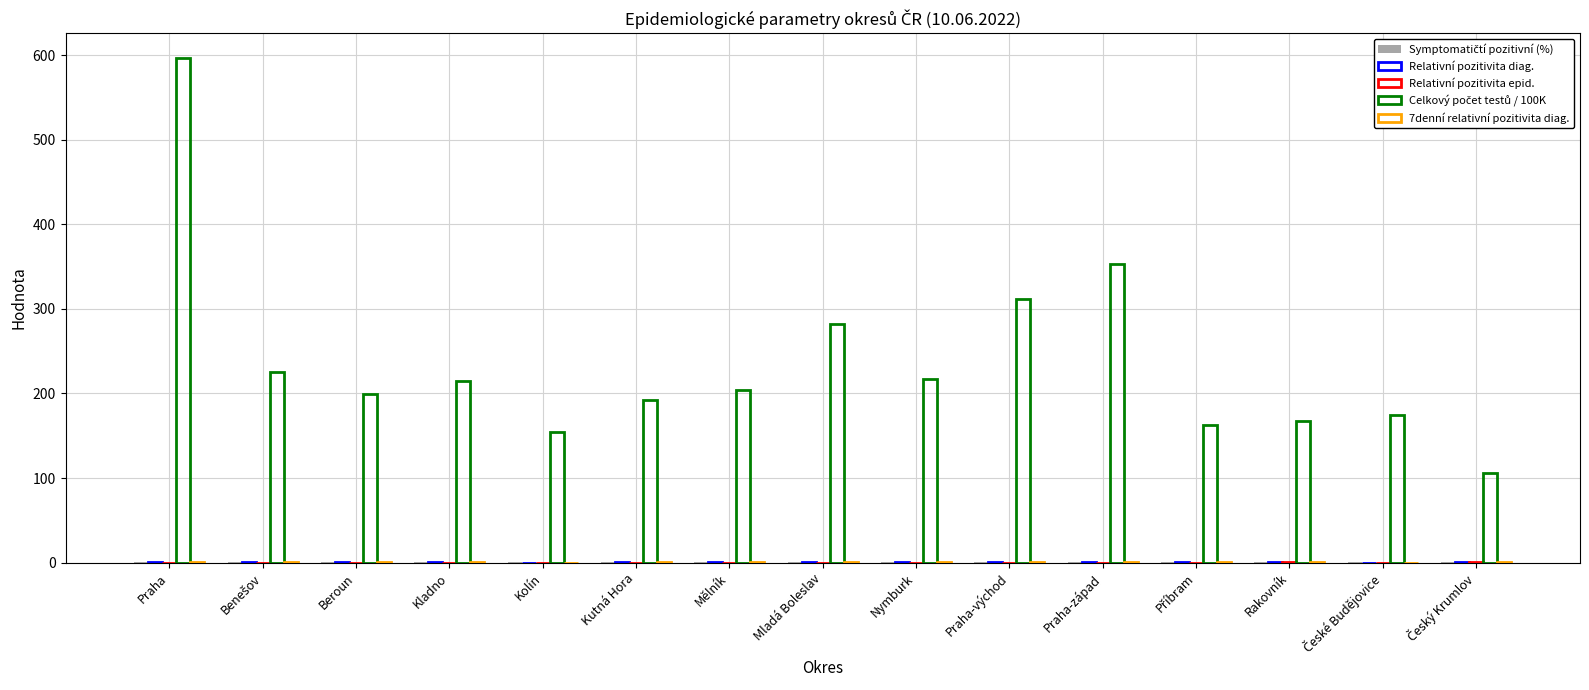

Does the chart contain stacked bars?

No